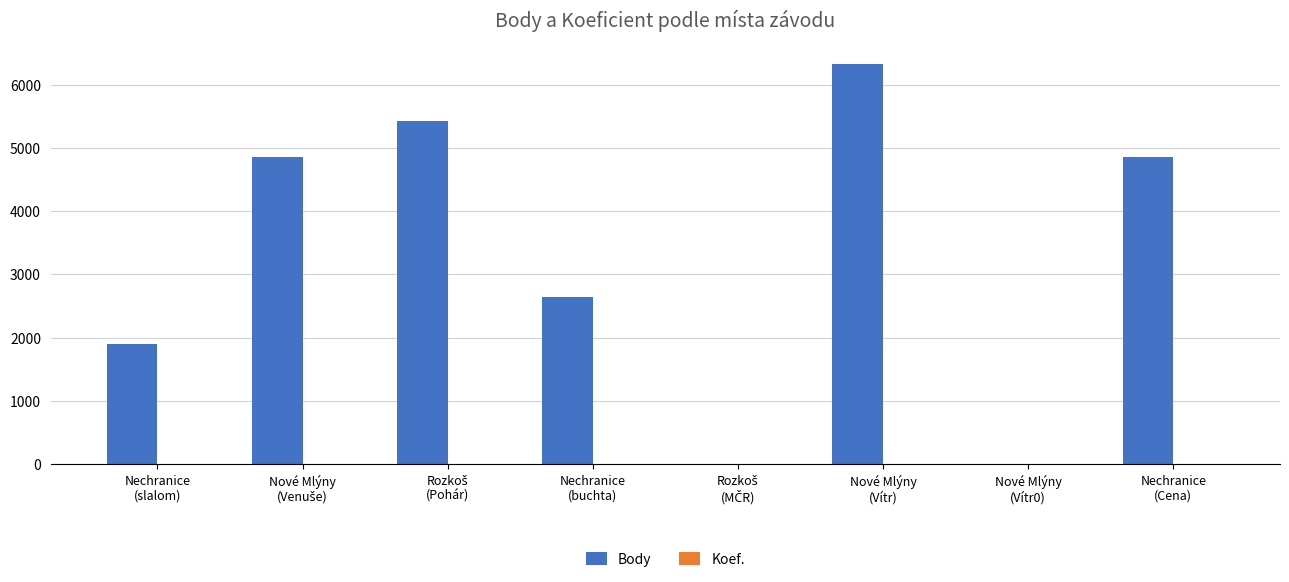

What is the maximum value for Body?

6331